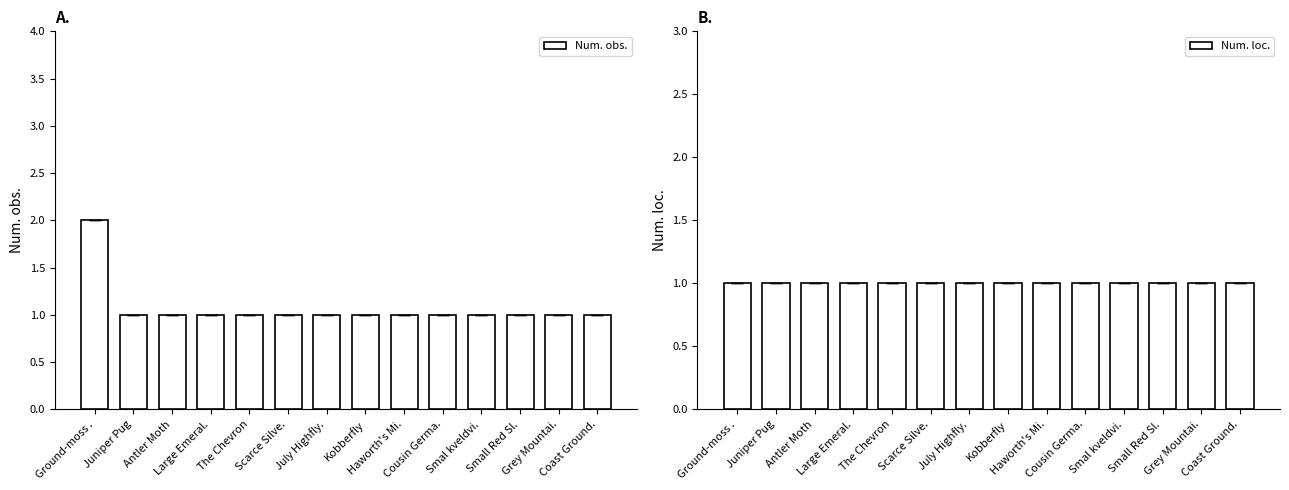

Which category has the highest value across all series?

Ground-moss .